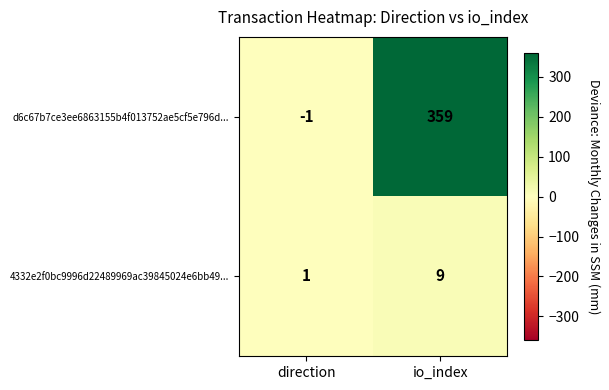

Which category has the highest value in the d6c67b7ce3ee6863155b4f013752ae5cf5e796d... series?

io_index